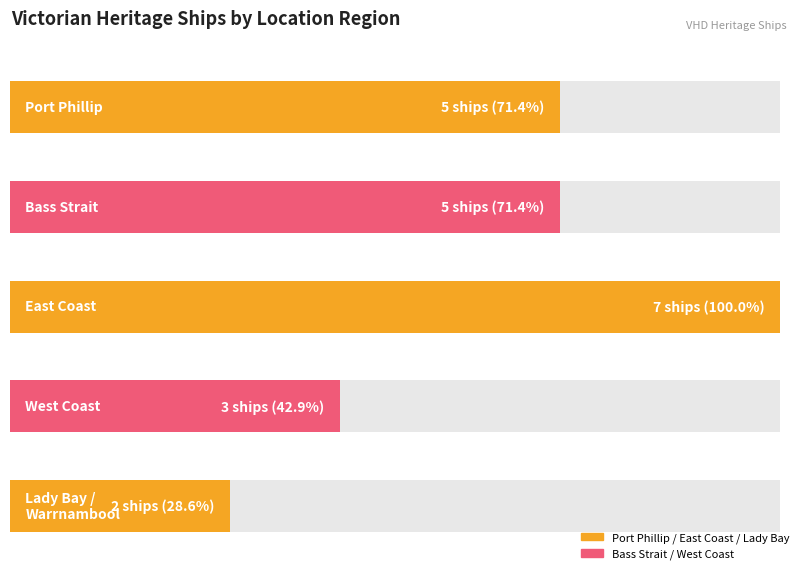

At how many categories does at least one series exceed 2?

4